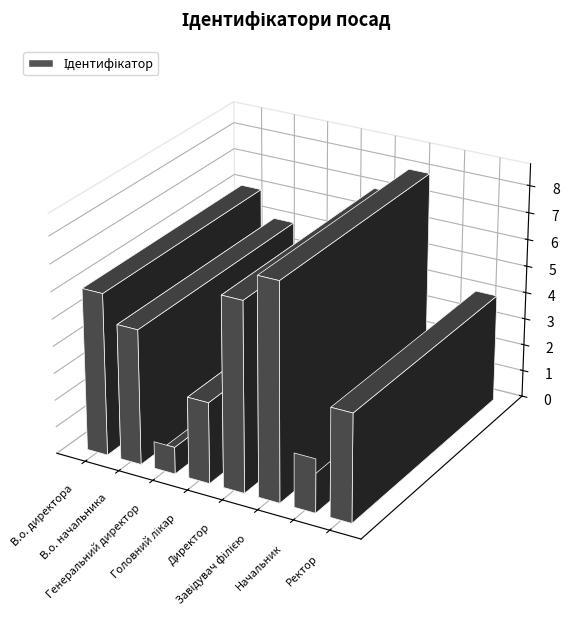

Where is the data nearest to the value 4?

Ректор